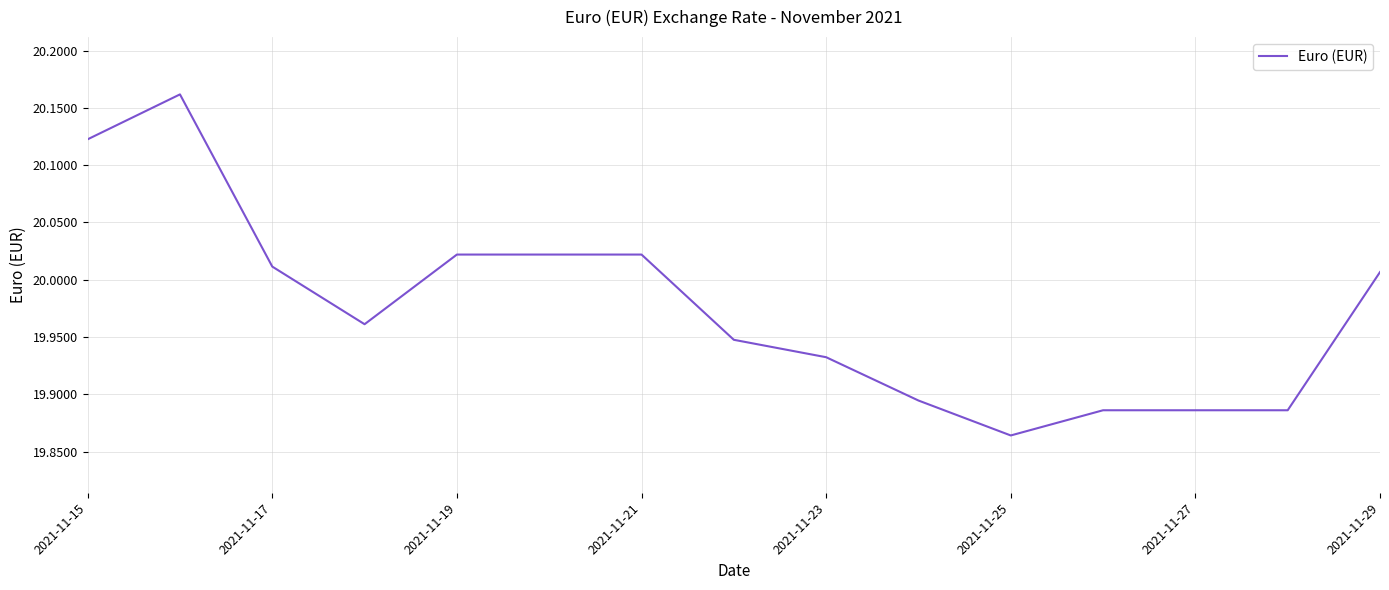

What is the difference between the maximum and minimum values?

0.3